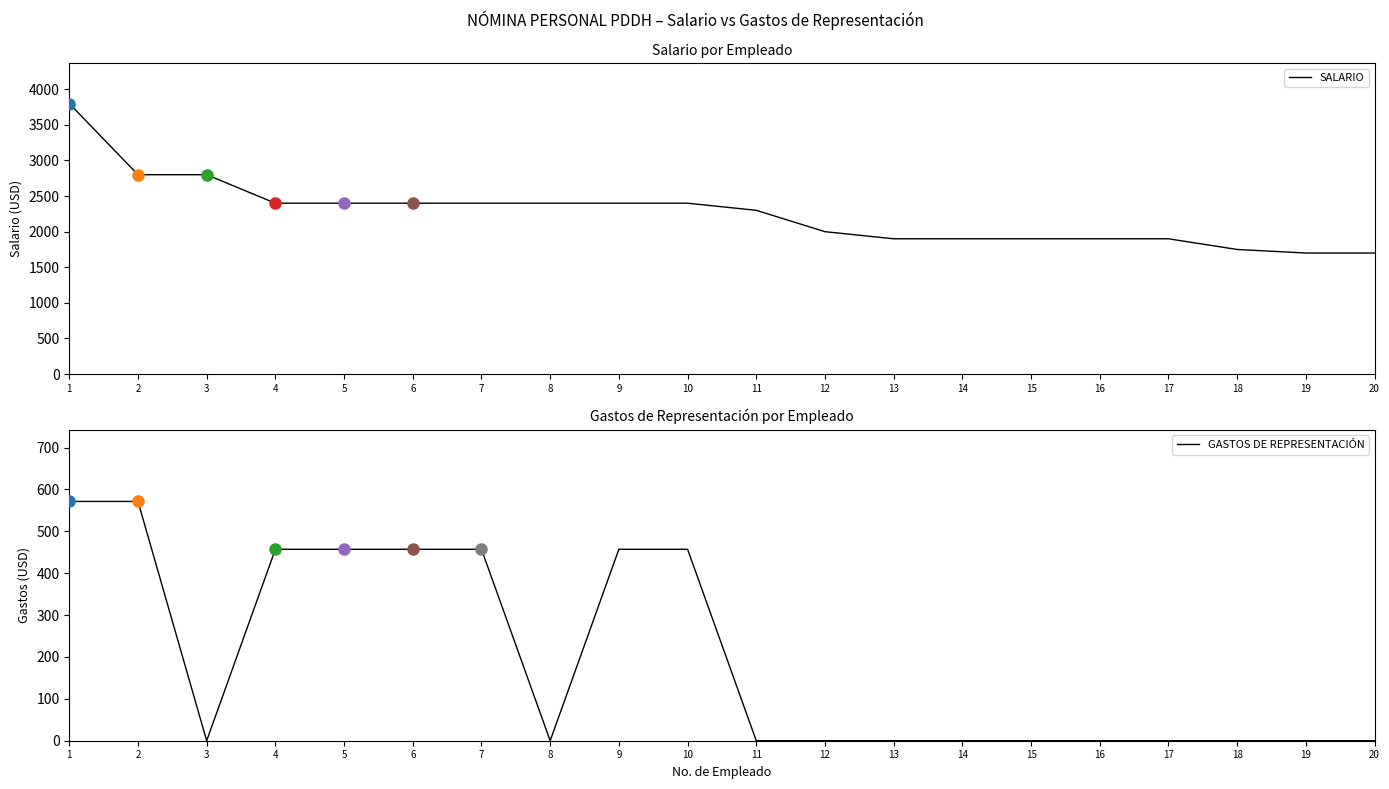

True or false: GASTOS DE REPRESENTACIÓN and SALARIO cross at least once.

False